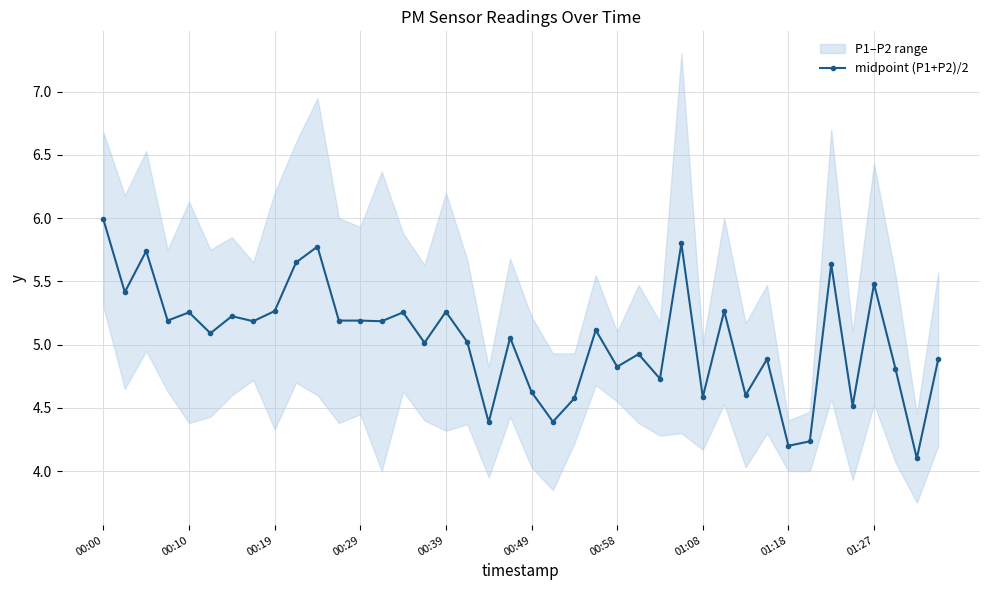

How many interior local valleys (lower than both neighbors) does the data have?

15